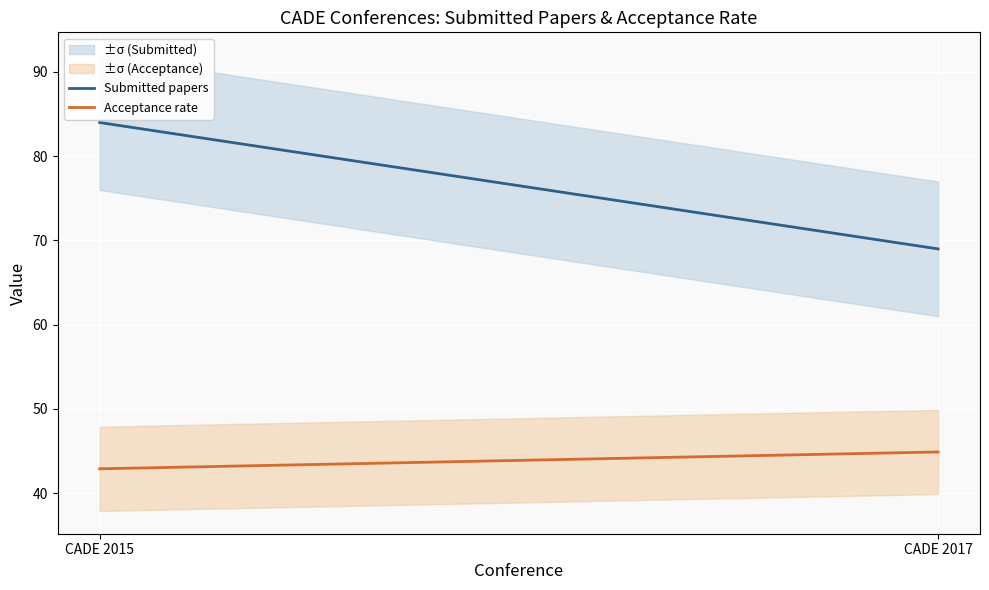

At which category does the chart reach its minimum across all series?

CADE 2015